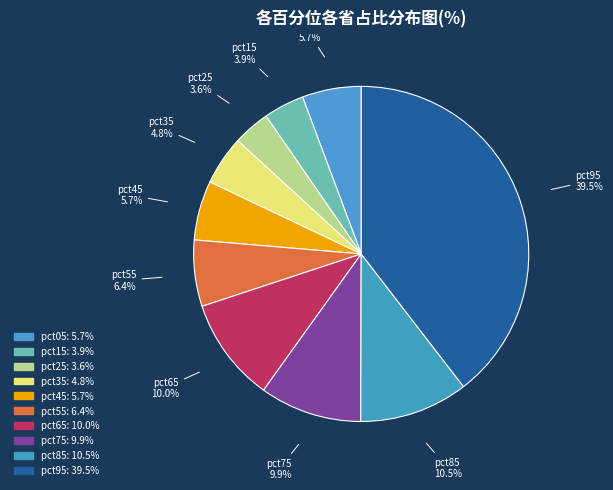

To the nearest percent, what is the combined percentage of pct75 and pct35?

15%